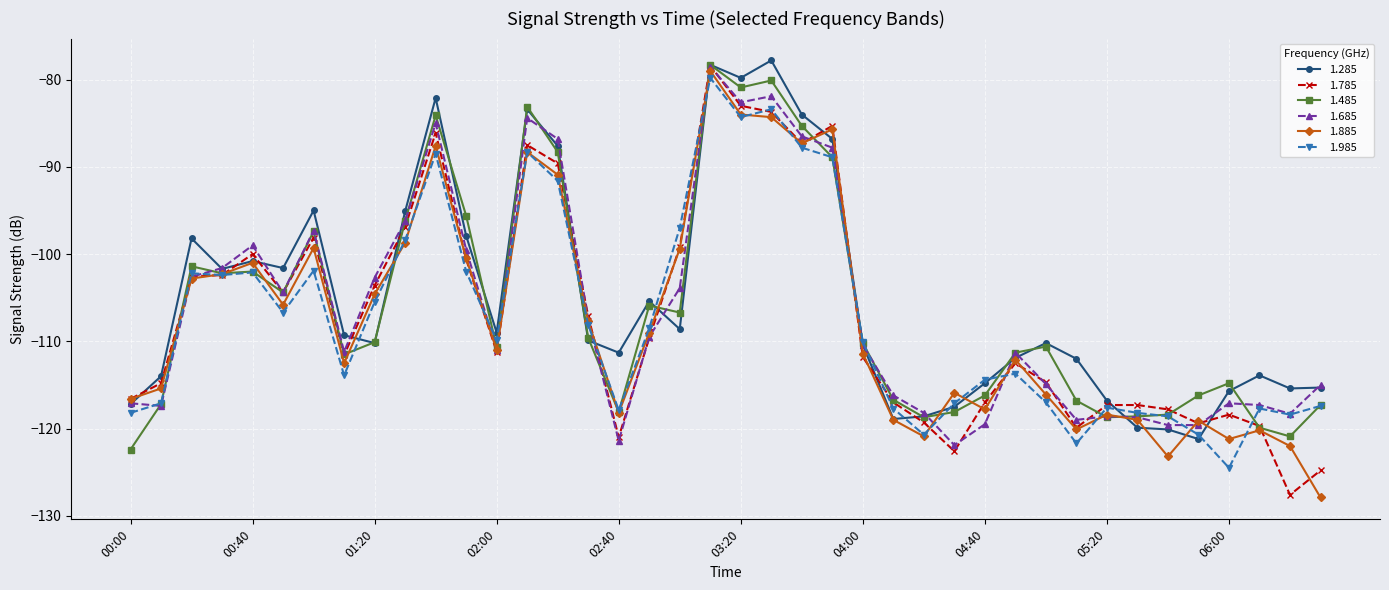

What is the maximum value for 1.785?

-78.4